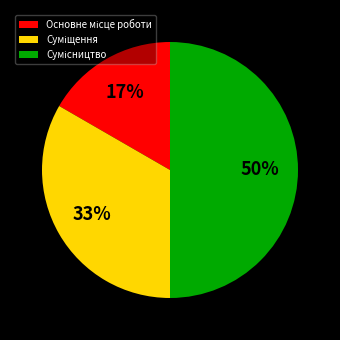

To the nearest percent, what is the difference between the largest and smallest slice percentages?

33%